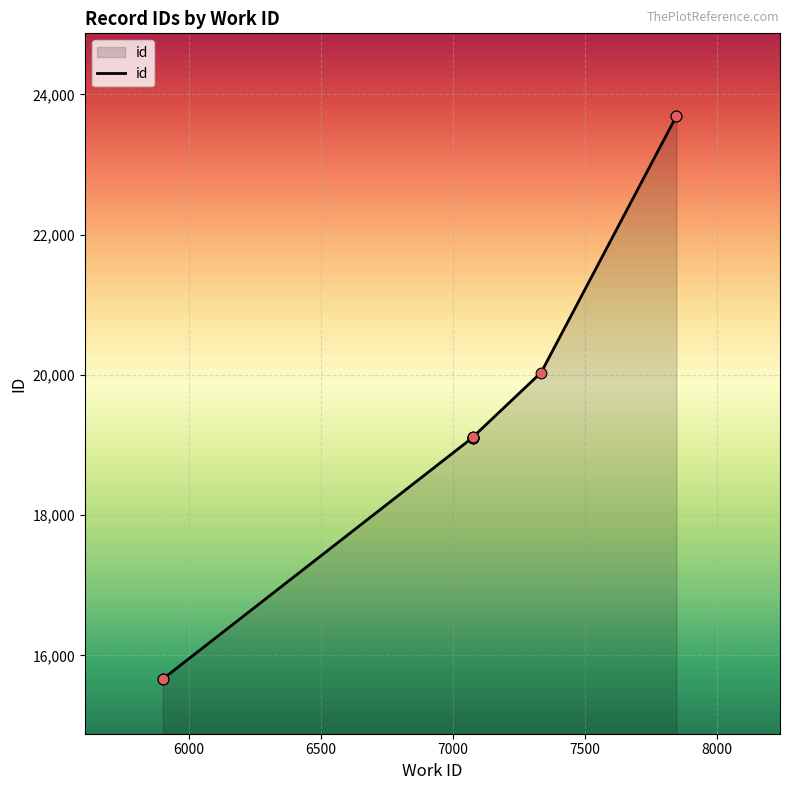

What is the ratio of the value at 7075 to the value at 7075?

1.0